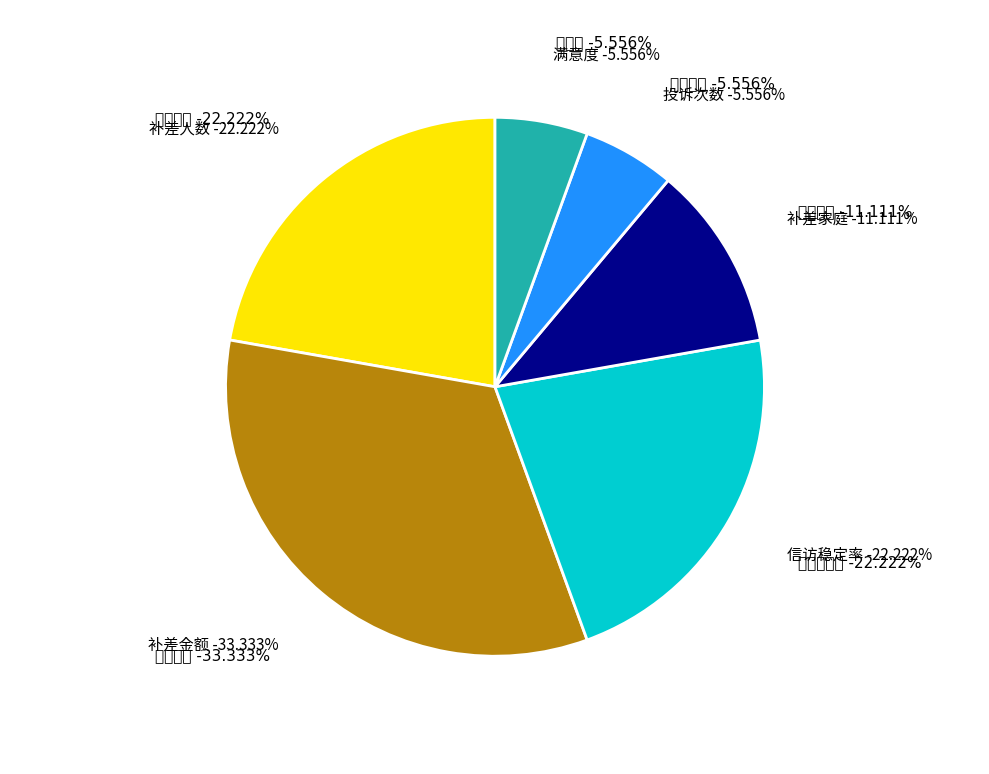

Does 补差人数 account for over 50% of the chart?

No